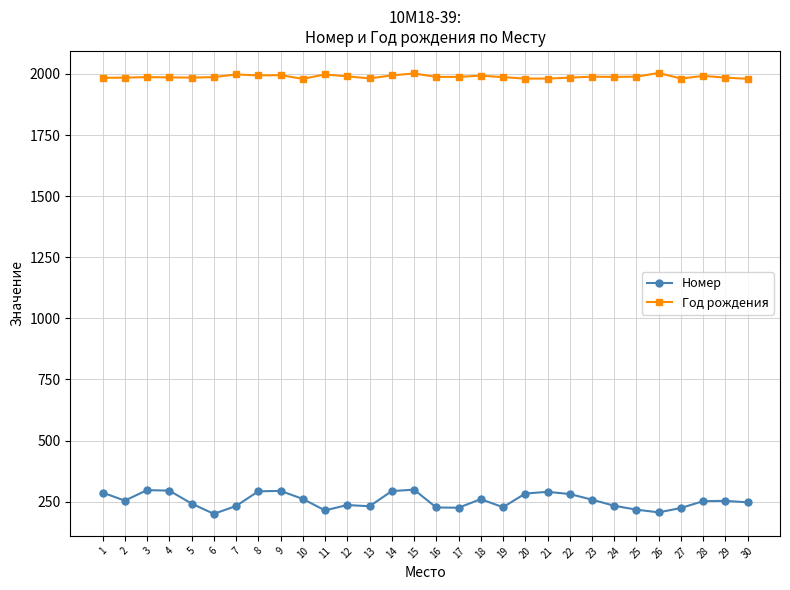

How many series are shown in this chart?

2